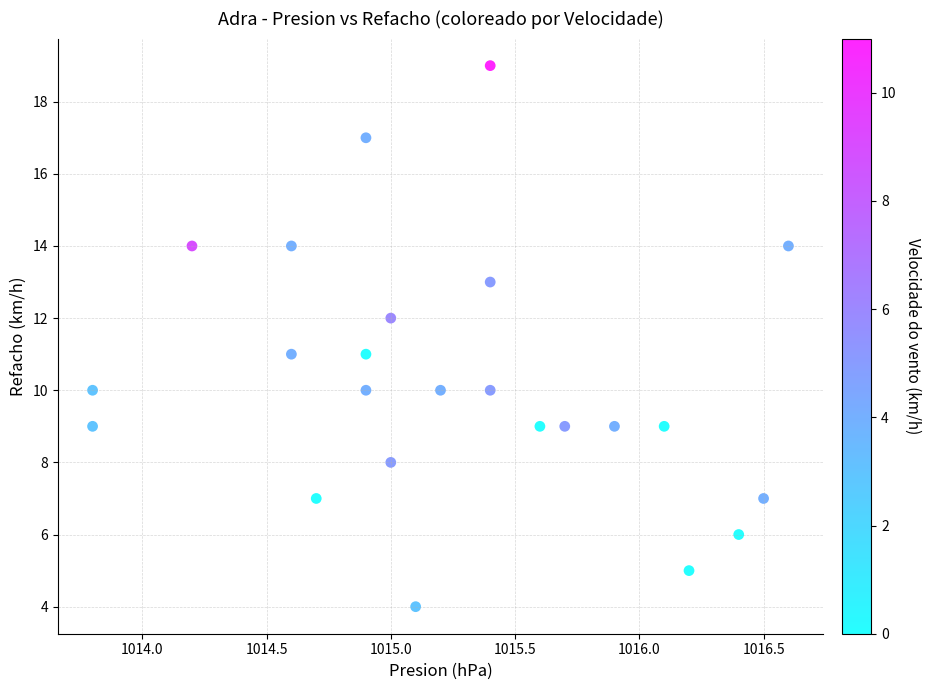

How many points are shown in the scatter plot?

24